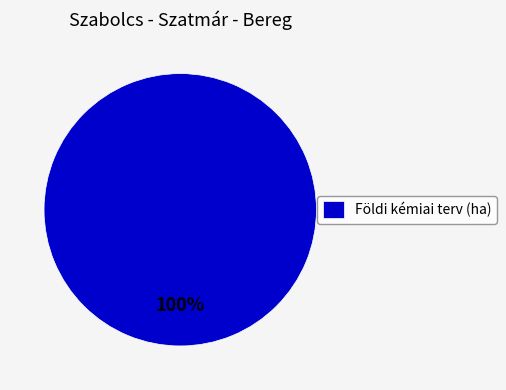

Is there a majority slice in this chart?

Yes